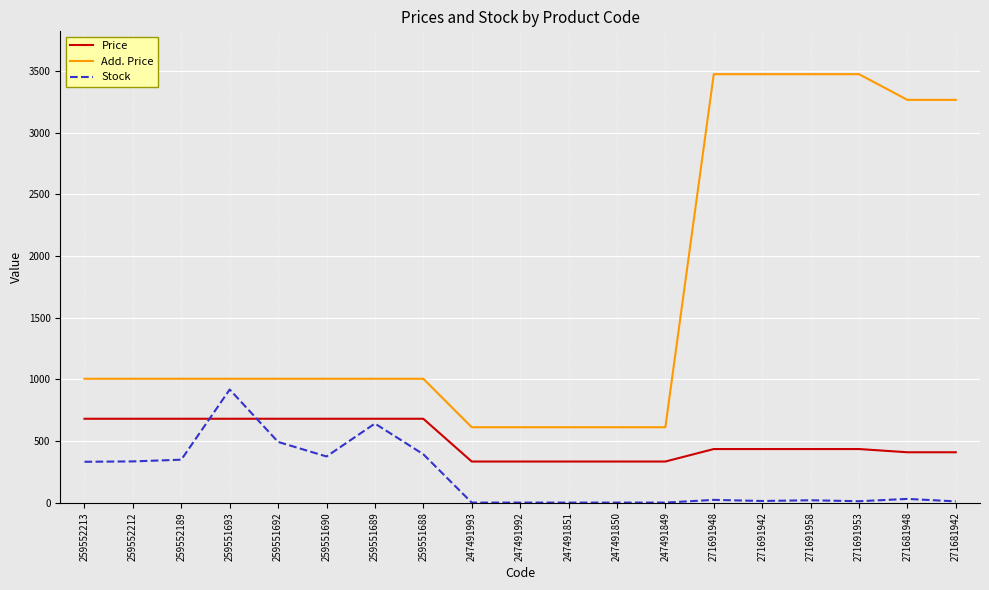

Rank the series by their average value, from highest to lowest.

Add. Price, Price, Stock